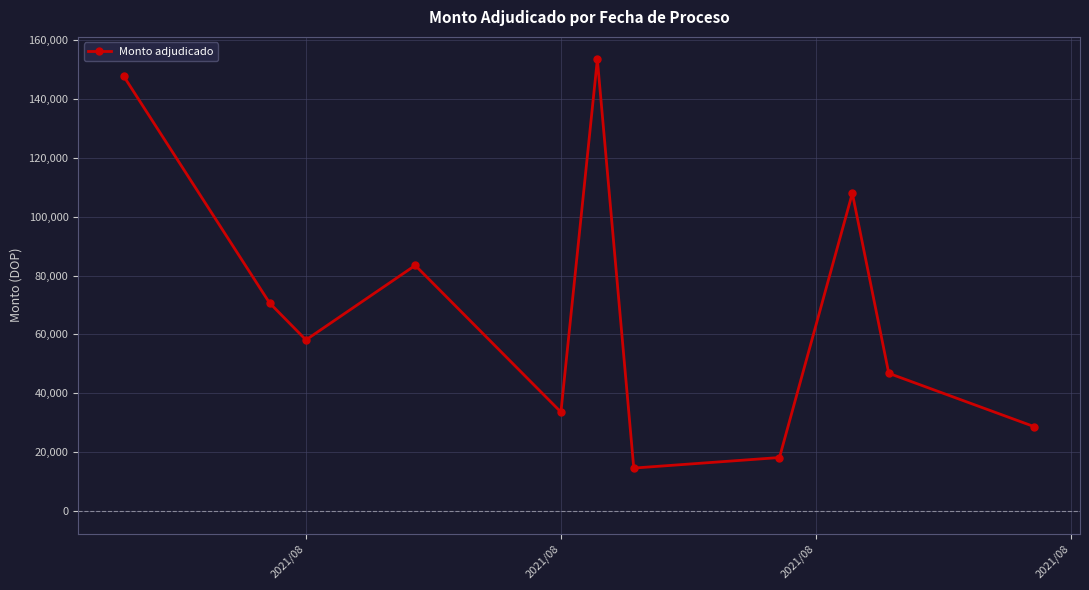

How many interior local peaks (higher than both neighbors) does the data have?

3